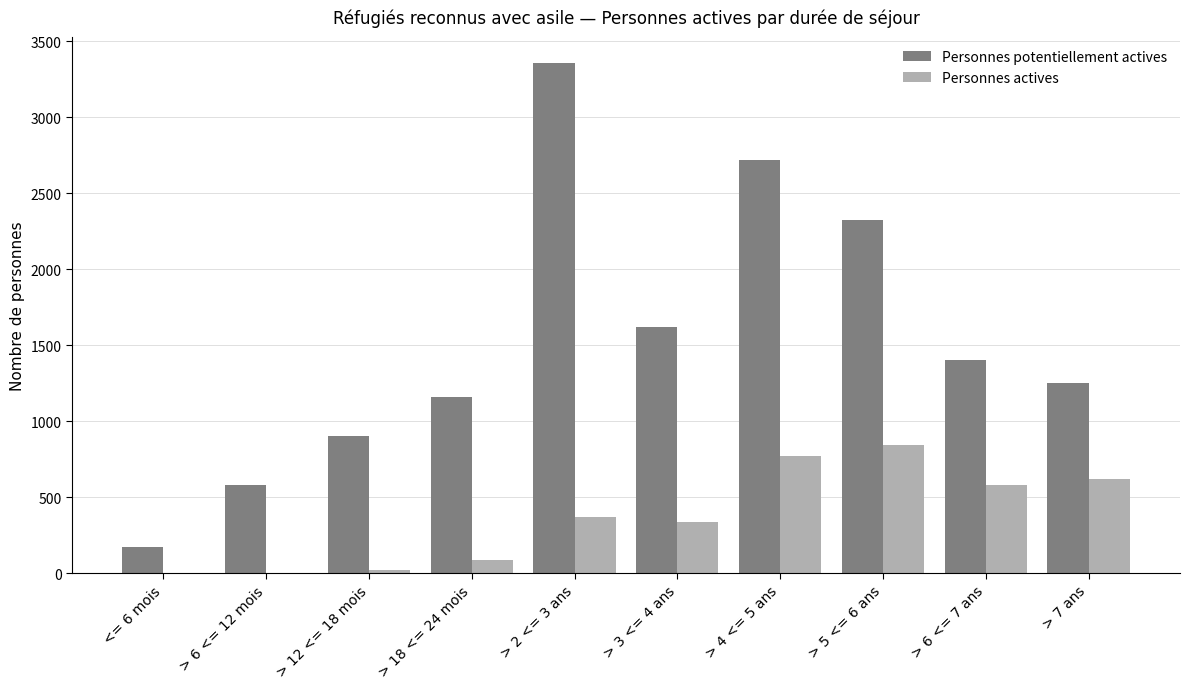

The value of Personnes actives at <= 6 mois is 446. True or false?

False